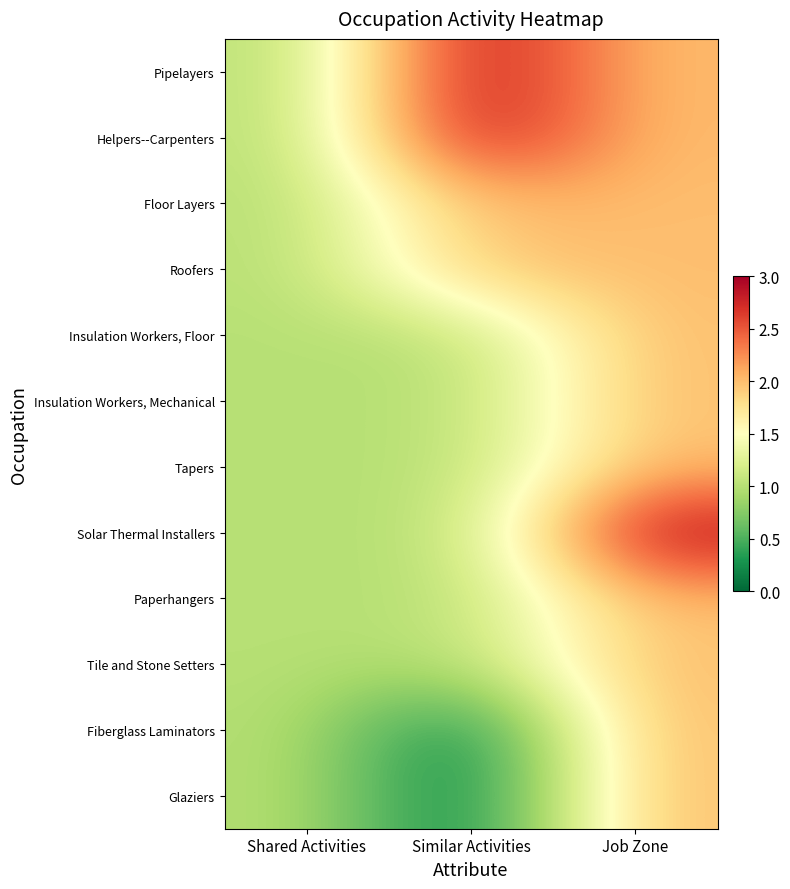

At which category is the sum across all series the highest?

Job Zone